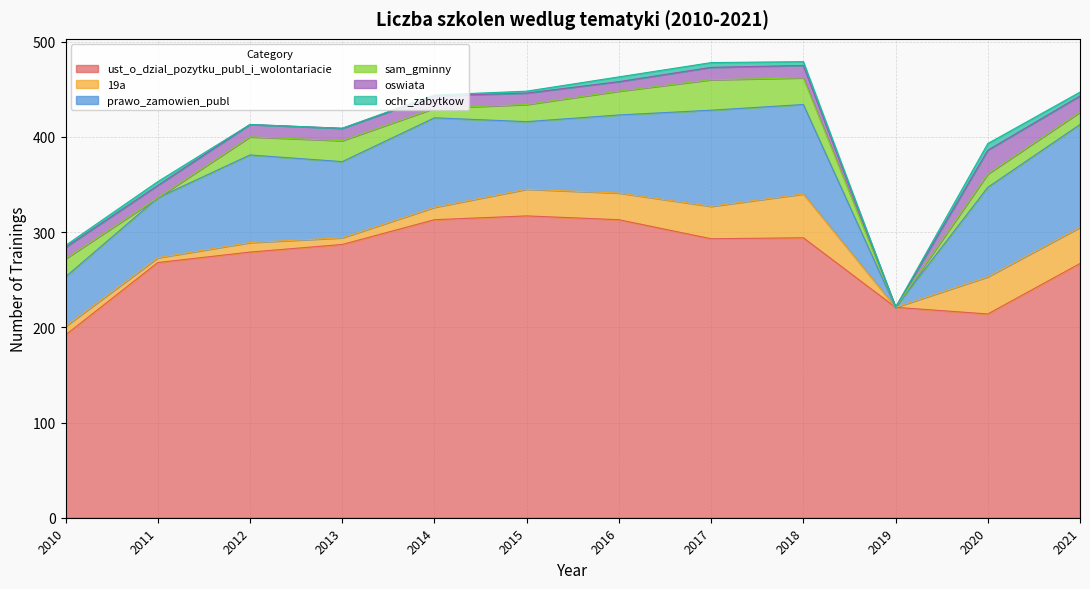

Does the chart display data point markers on the line(s)?

No